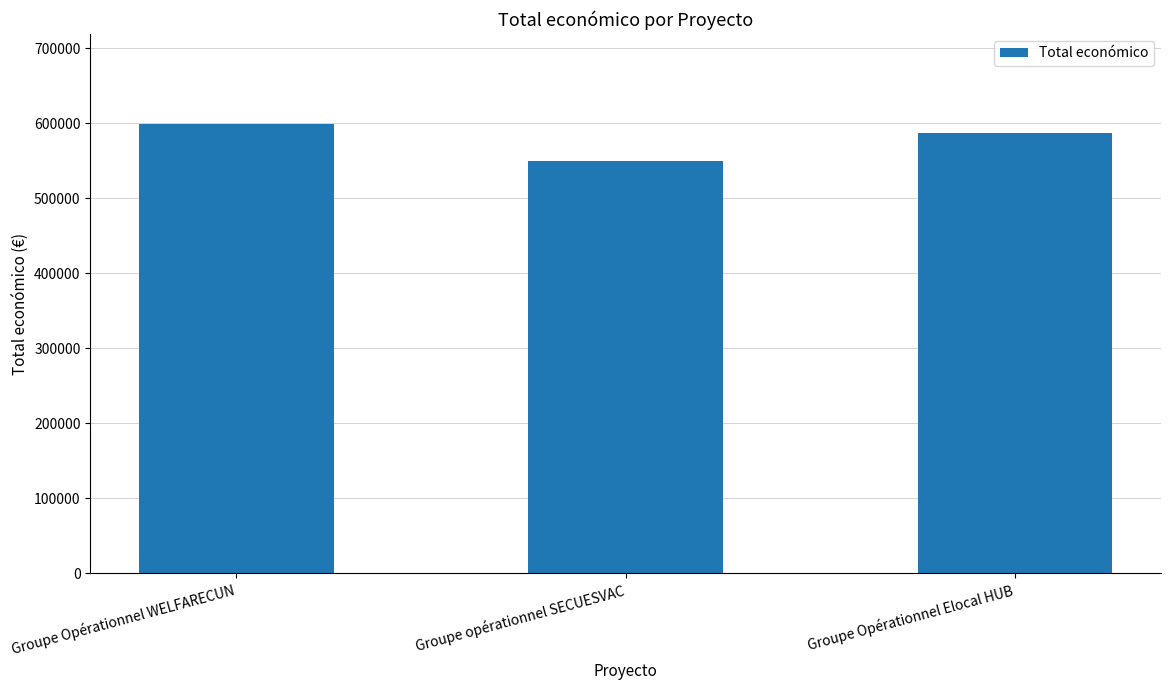

What is the value of the 1st bar from the left?

598909